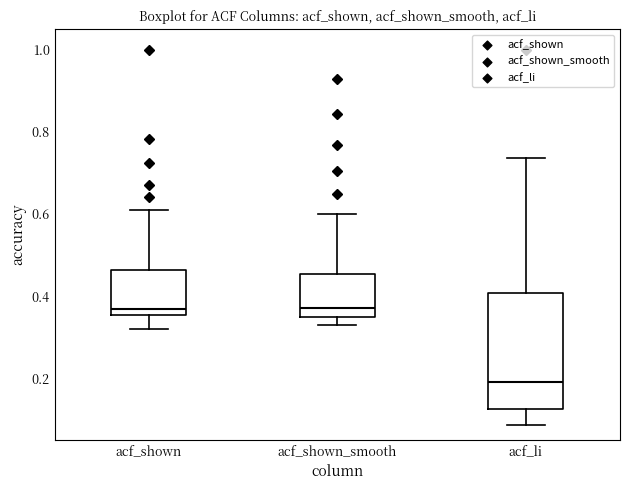

Reading left to right, read every box against the y-axis: the position of its median line, the range the box covers, and the ends of its whiskers. The values are not printed on the chart, so give them approximately, as read against the axis.

acf_shown: median 0.36 (just above the box's lower edge), box 0.36 to 0.46, whiskers 0.32 to 0.62
acf_shown_smooth: median 0.38, box 0.34 to 0.46, whiskers 0.34 (just below the box's lower edge) to 0.60
acf_li: median 0.20, box 0.12 to 0.40, whiskers 0.08 to 0.74